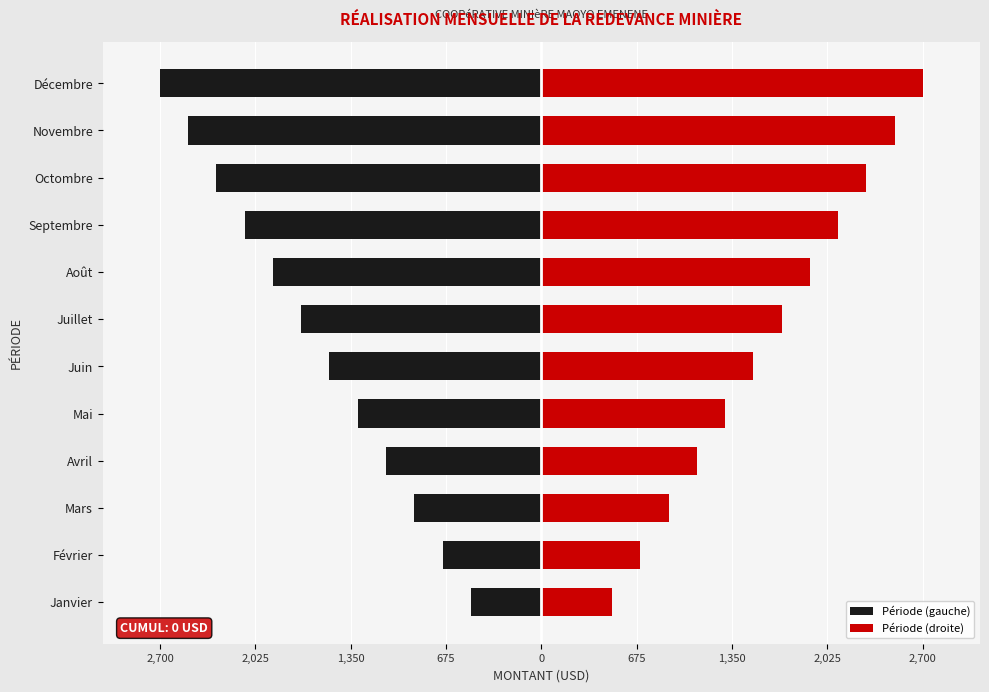

What is the greatest value displayed?

2700